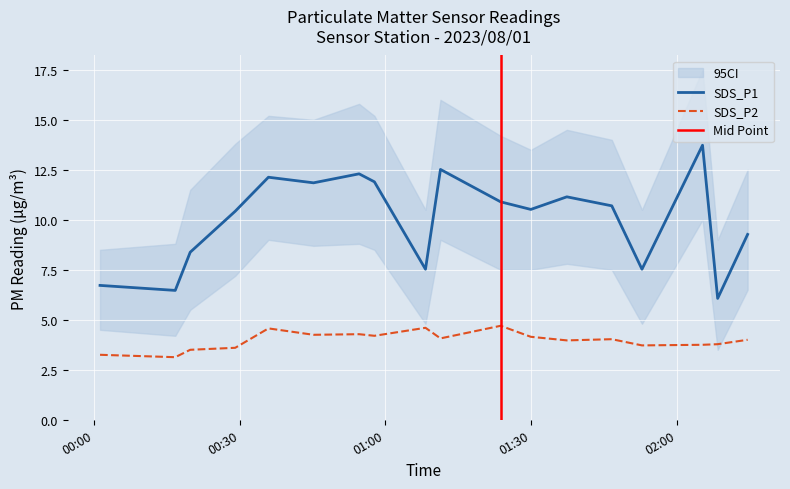

What is the sum of all SDS_P2 values?

71.5